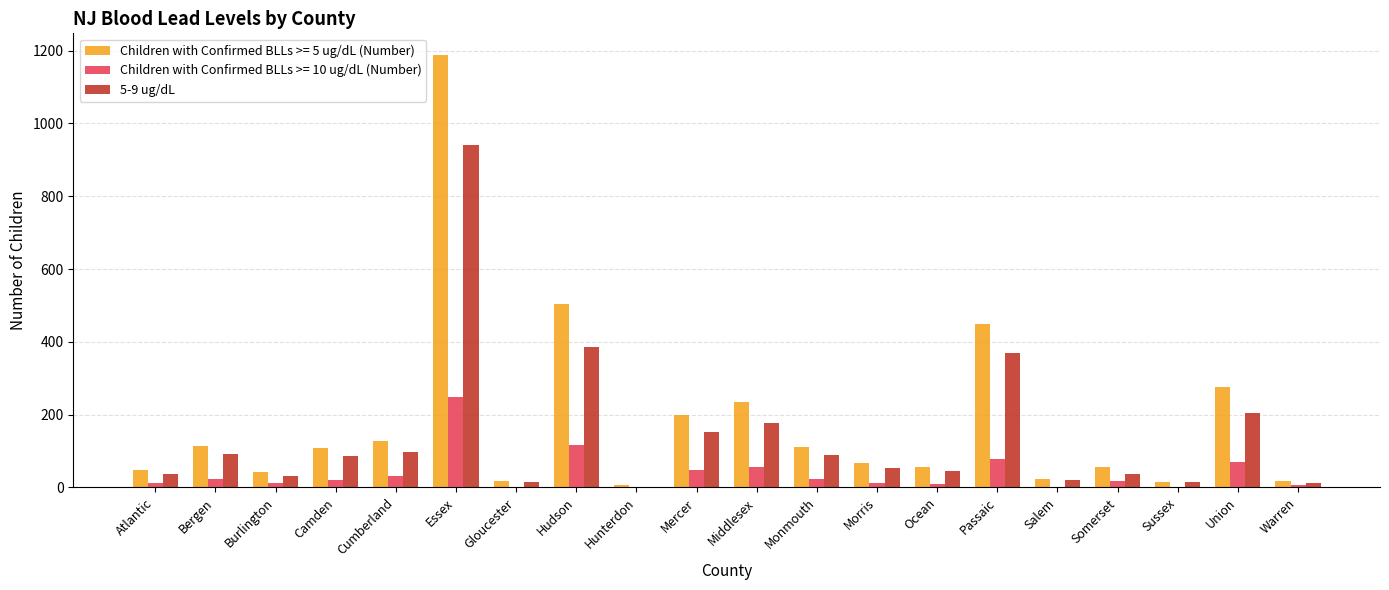

Which label corresponds to the largest value in the chart?

Essex